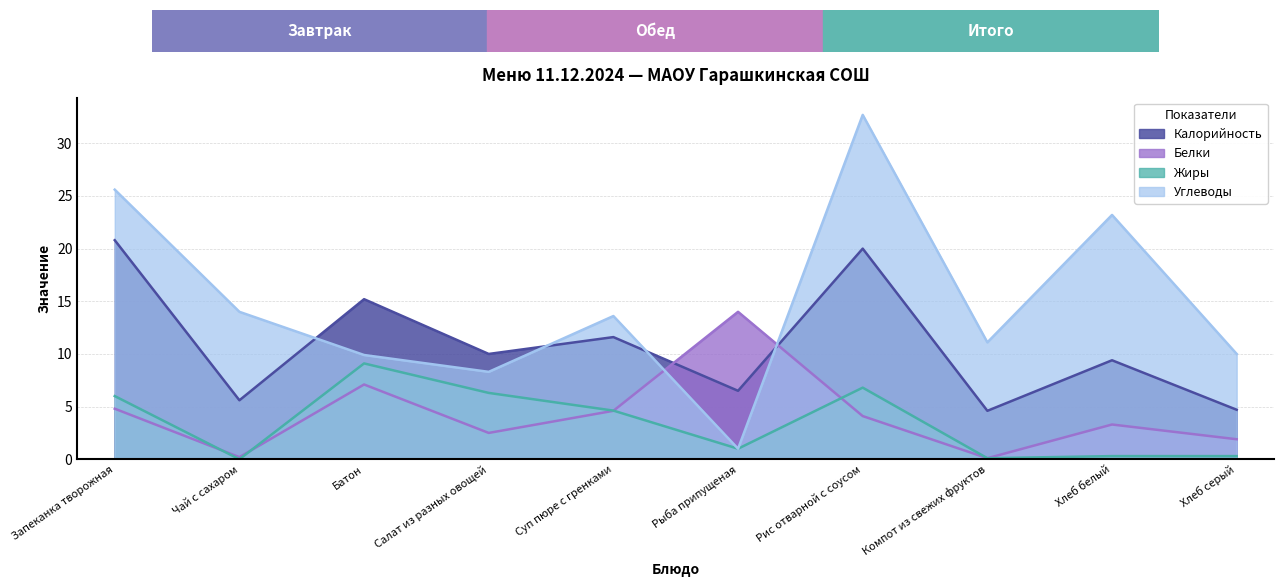

The value of Калорийность at Салат из разных овощей is 10.0. True or false?

True